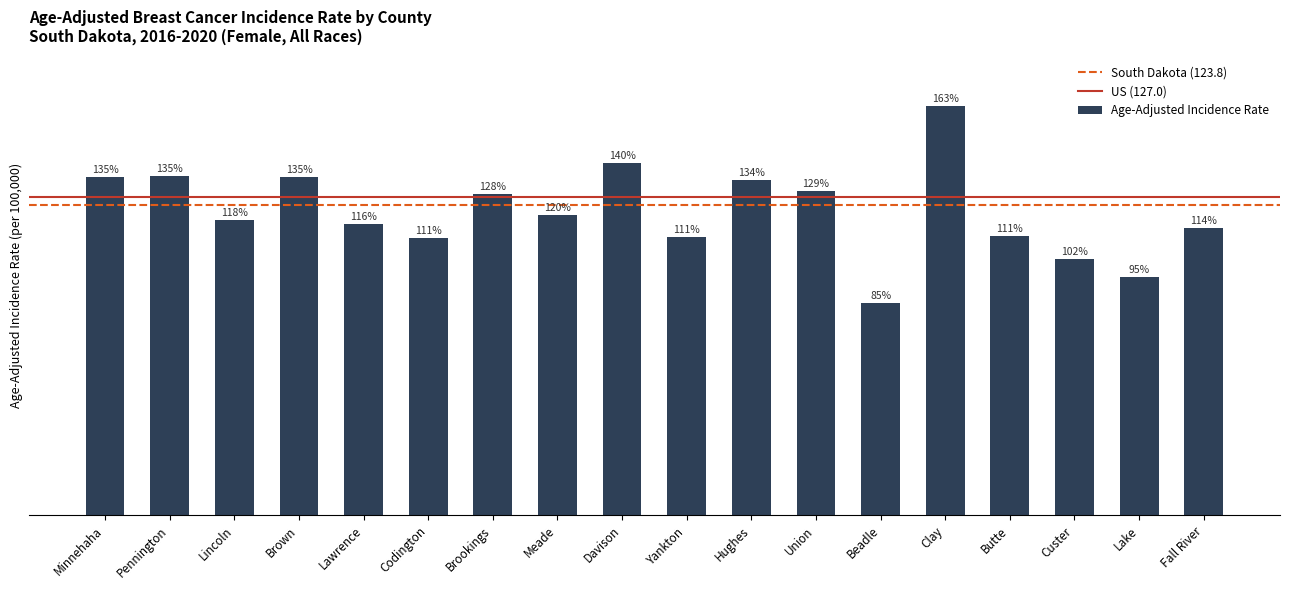

Which has a higher value, Lawrence or Union?

Union